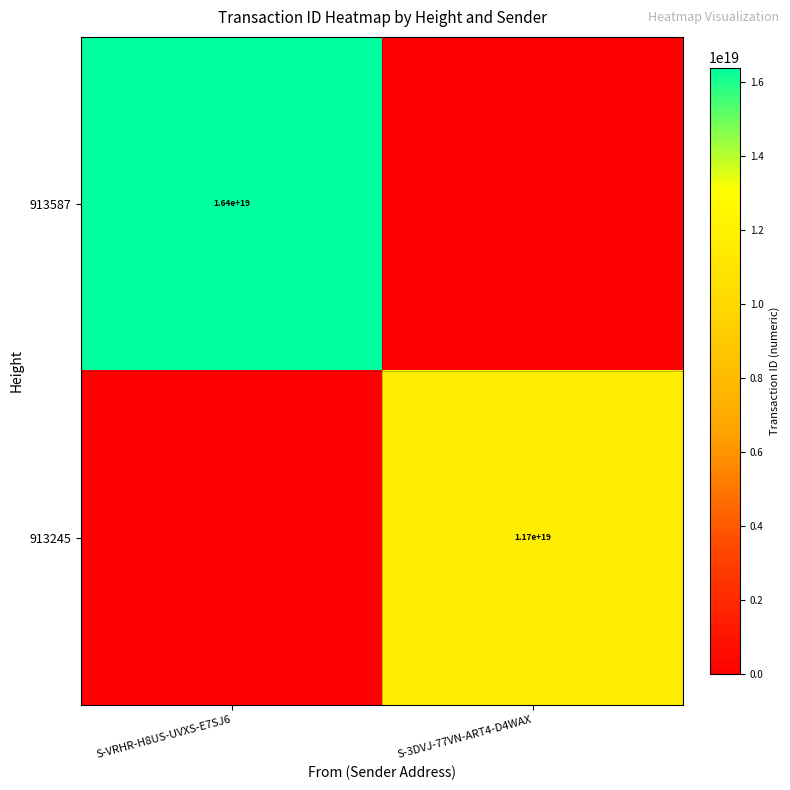

Is the value of 913245 at S-3DVJ-77VN-ART4-D4WAX greater than the value of 913587 at S-VRHR-H8US-UVXS-E7SJ6?

No